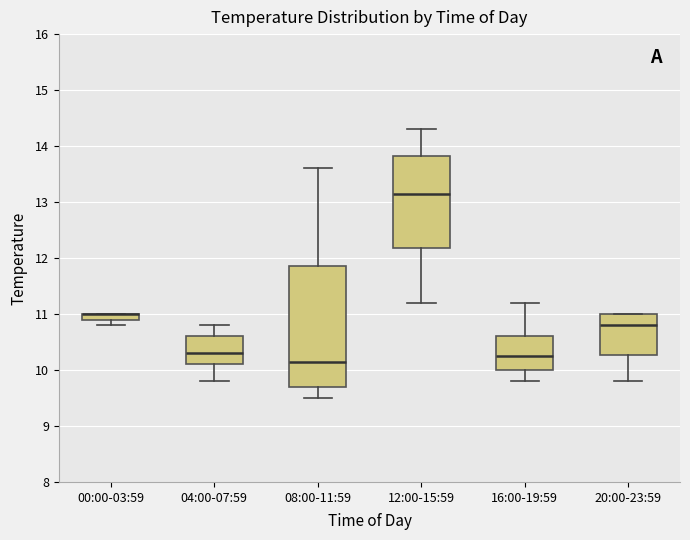

Comparing the boxes themselves (not the whiskers), which one is the tallest?

08:00-11:59